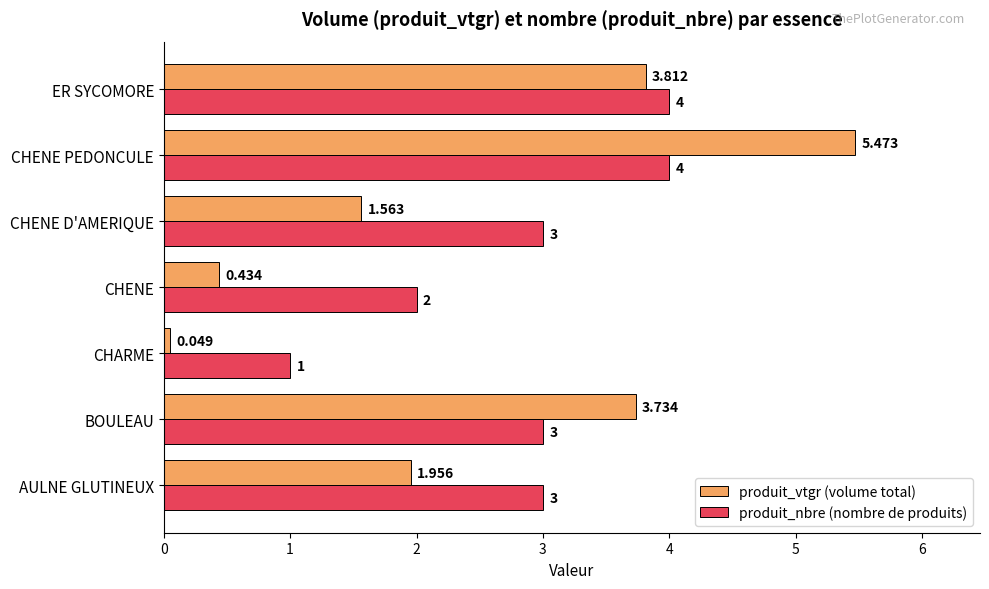

At which category is the sum across all series the highest?

CHENE PEDONCULE